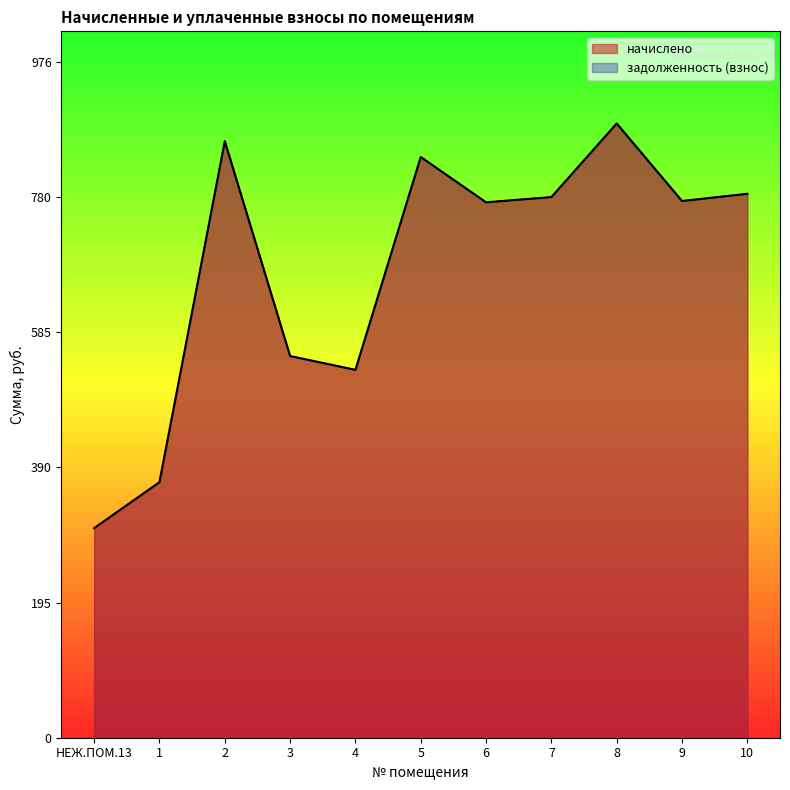

At which category is the sum across all series the highest?

8